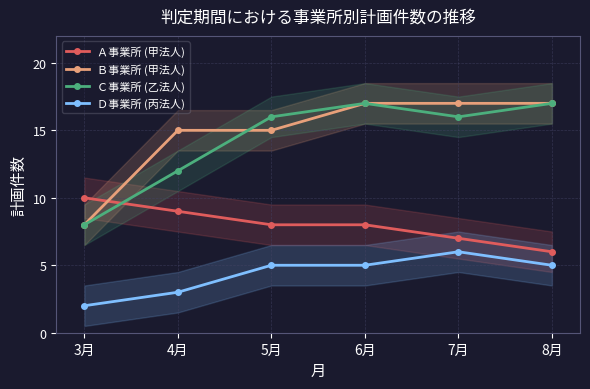

Reading left to right, extract all data points from this chart.

Ａ事業所 (甲法人): 3月=10	4月=9	5月=8	6月=8	7月=7	8月=6
Ｂ事業所 (甲法人): 3月=8	4月=15	5月=15	6月=17	7月=17	8月=17
Ｃ事業所 (乙法人): 3月=8	4月=12	5月=16	6月=17	7月=16	8月=17
Ｄ事業所 (丙法人): 3月=2	4月=3	5月=5	6月=5	7月=6	8月=5